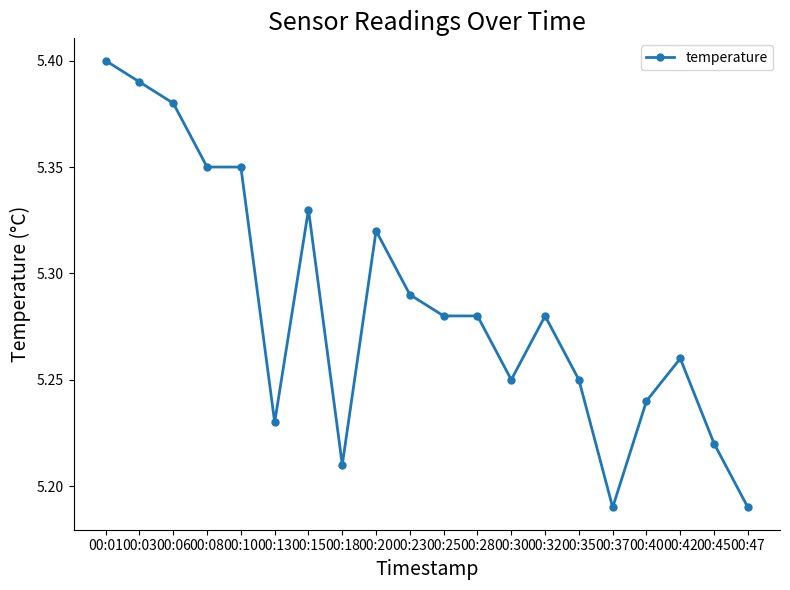

Is it true that the value at 00:42 is 1.8?

False